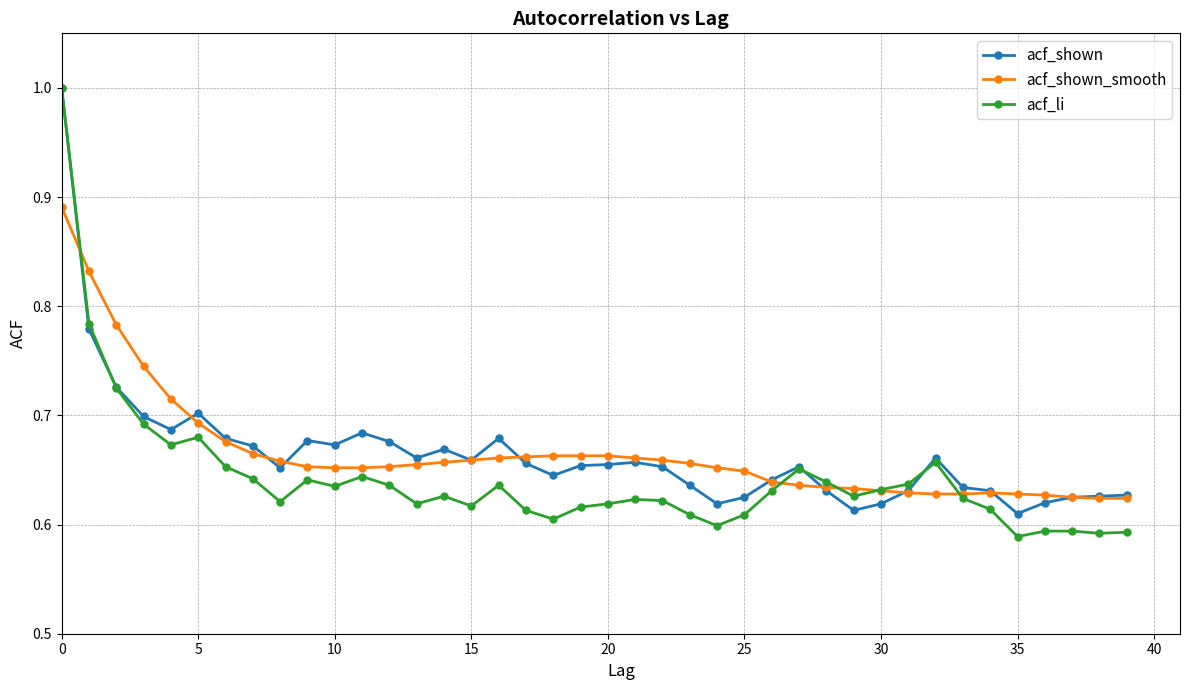

Which series has the widest spread of values?

acf_li